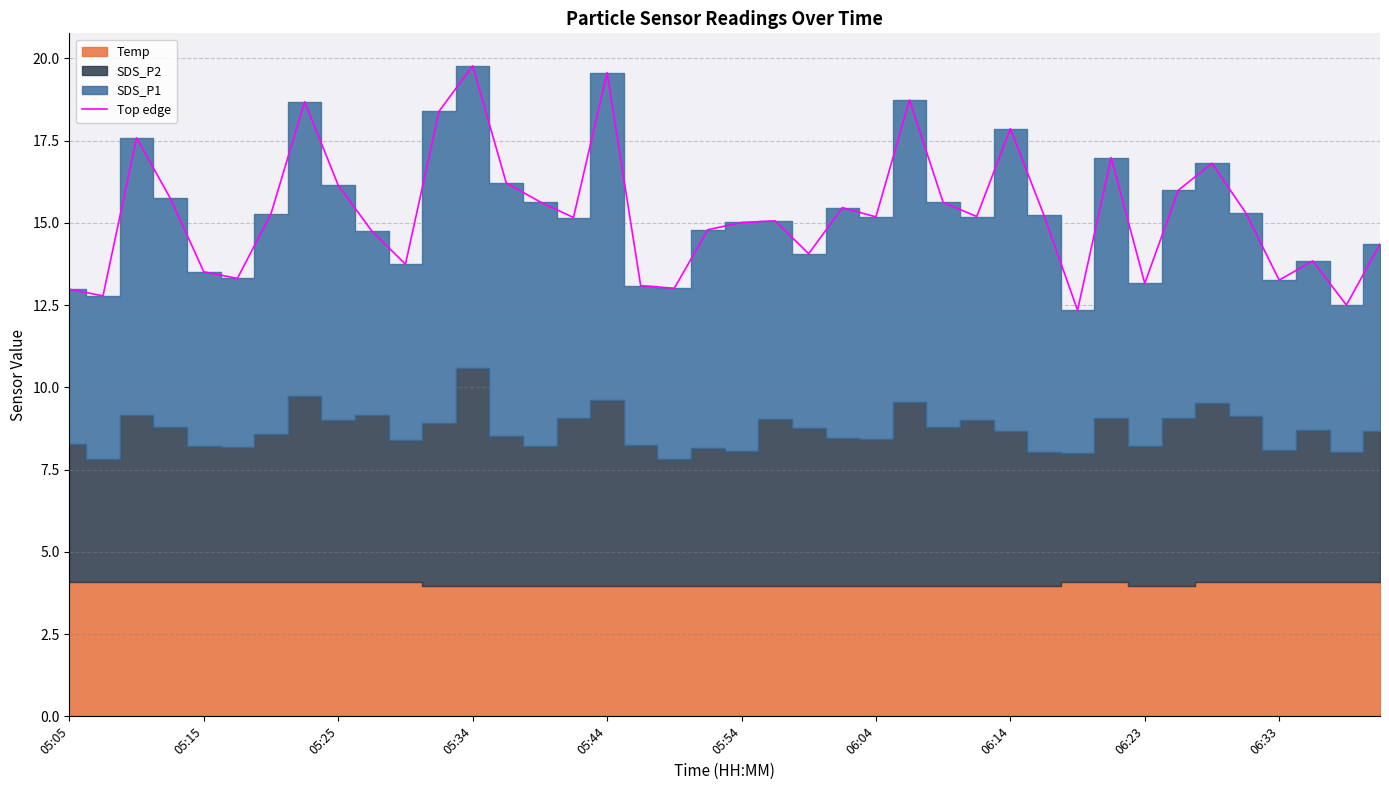

The Top edge series shows 13.3 at 06:33. True or false?

True